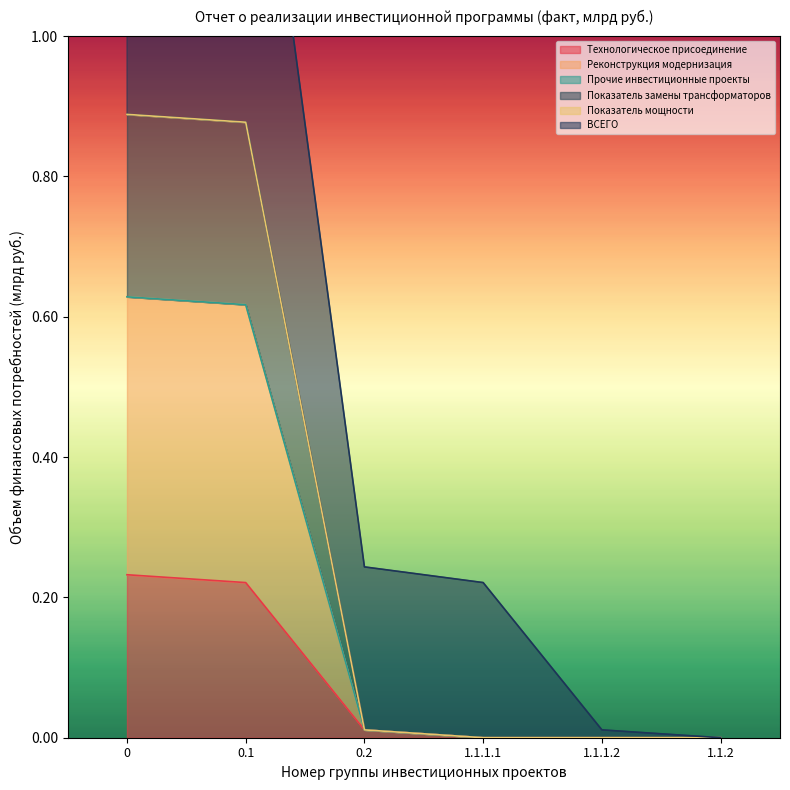

Does the chart display data point markers on the line(s)?

No